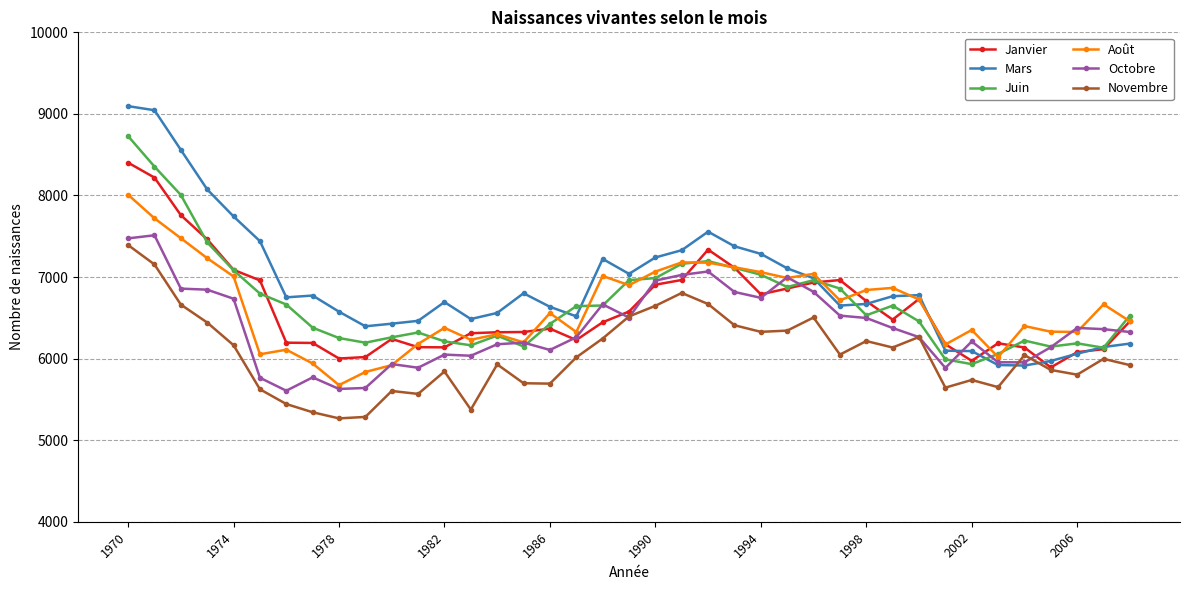

What is the difference between the maximum and second lowest values in the Août series?

2173